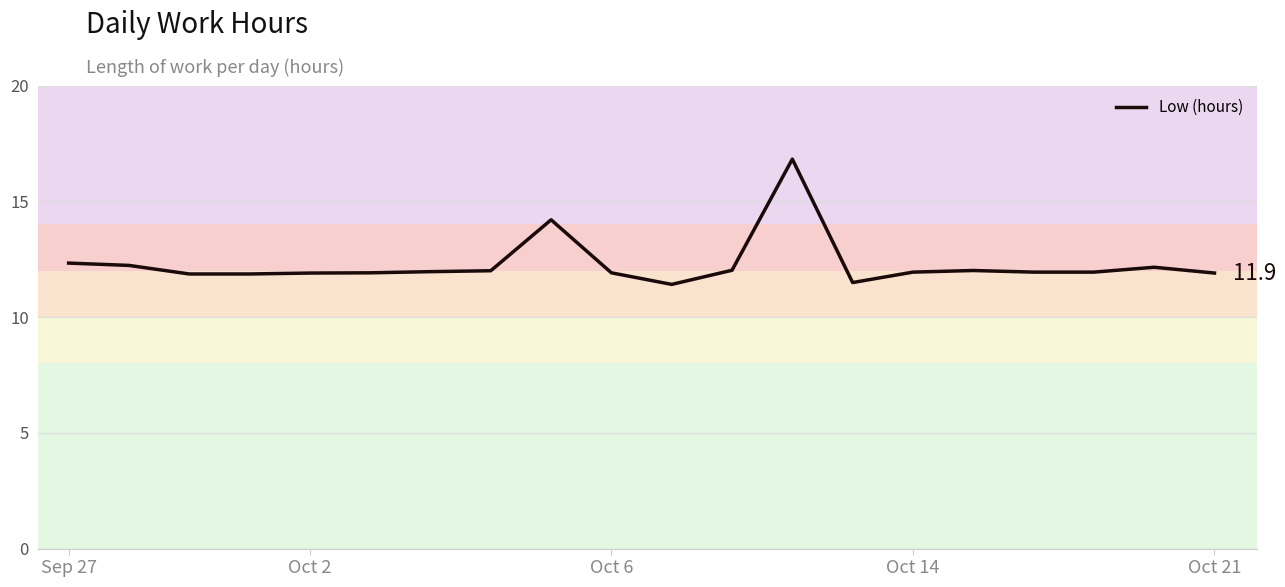

What is the smallest value displayed?

11.4